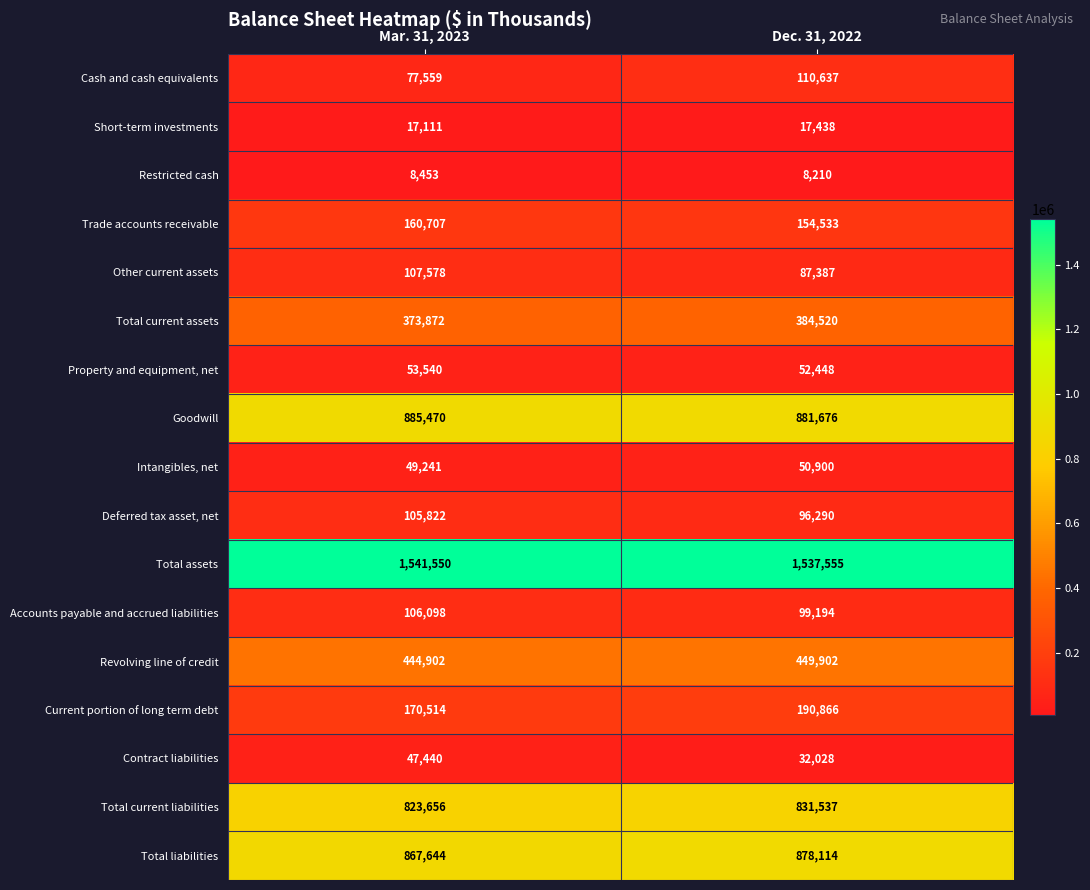

What is the difference between the Other current assets values at Dec. 31, 2022 and Mar. 31, 2023?

20191